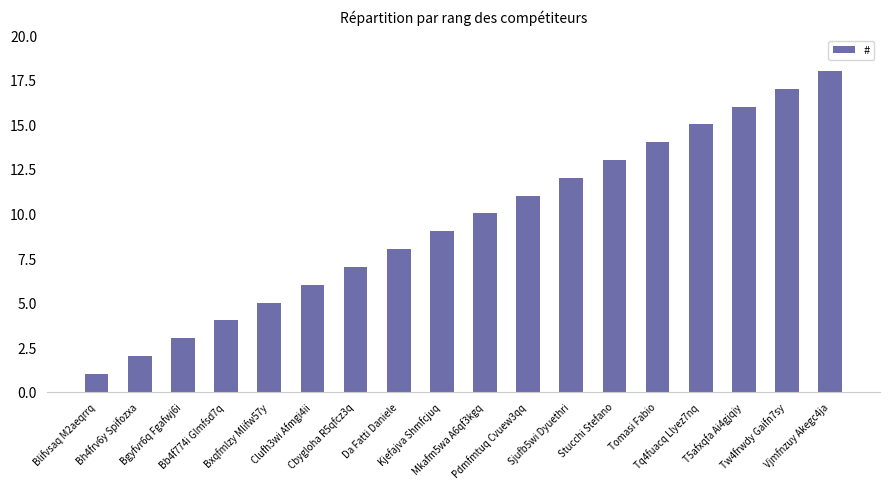

List the labels in order of value, smallest first.

Blifvsaq M2aeqrrq, Bh4frv6y Spifozxa, Bgyfvr6q Fgafwj6i, Bb4f774i Glmfsd7q, Bxqfmlzy Mlifw57y, Clufh3wi Afmgi4ii, Cbygloha R5qfcz3q, Da Fatti Daniele, Kjefajva Shmfcjuq, Mkafm5wa A6qf3kgq, Pdmfmtuq Cvuew3qq, Sjufb5wi Dyuethri, Stucchi Stefano, Tomasi Fabio, Tq4fuacq Llyez7nq, T5afxqfa Ai4gjqiy, Tw4frwdy Gaifn7sy, Vjmfnzuy Akegc4ja